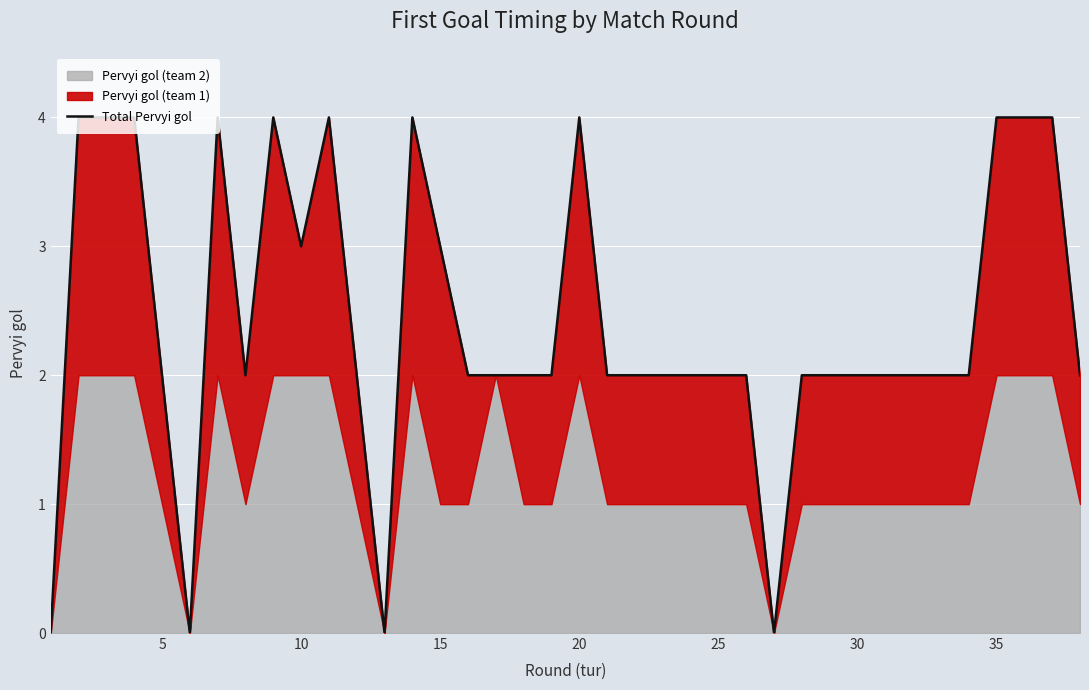

Which has a higher value, 15 or 10?

15